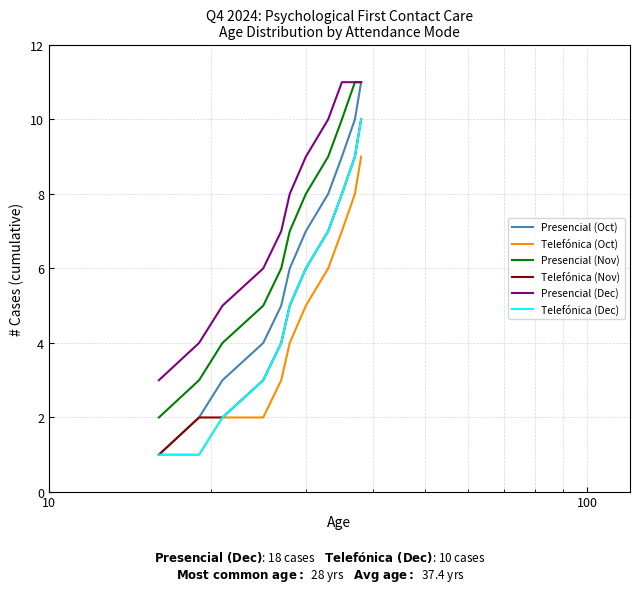

Reading right to left, transcribe all the data shown in this chart.

Presencial (Oct): 11	10	9	8	7	6	5	4	3	2	1
Telefónica (Oct): 9	8	7	6	5	4	3	2	2	1	1
Presencial (Nov): 11	11	10	9	8	7	6	5	4	3	2
Telefónica (Nov): 10	9	8	7	6	5	4	3	2	2	1
Presencial (Dec): 11	11	11	10	9	8	7	6	5	4	3
Telefónica (Dec): 10	9	8	7	6	5	4	3	2	1	1